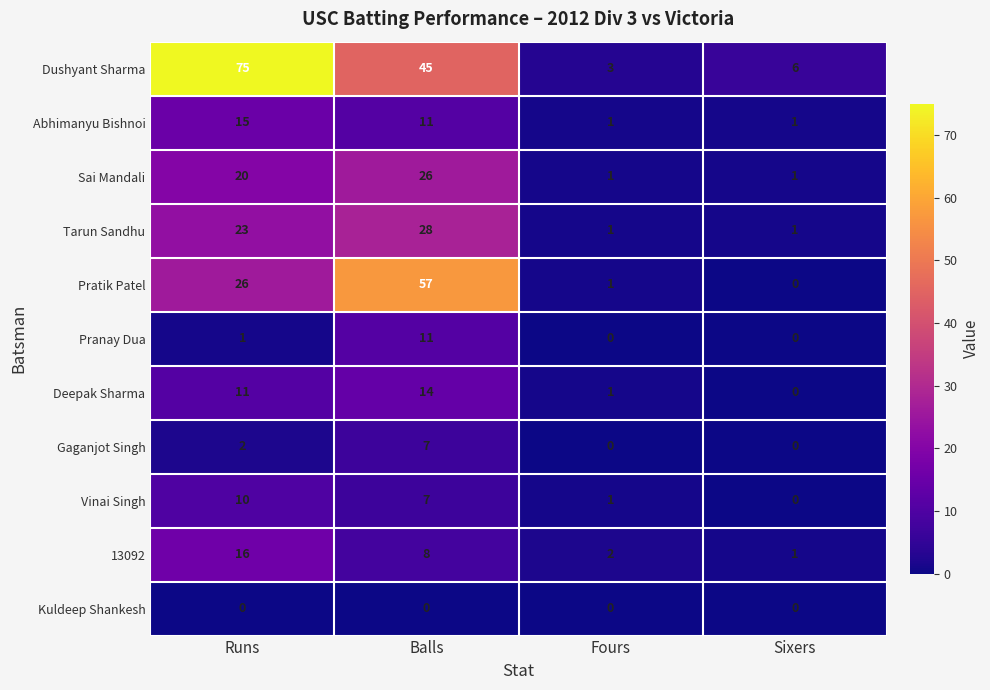

What is the total value across all series at Runs?

199